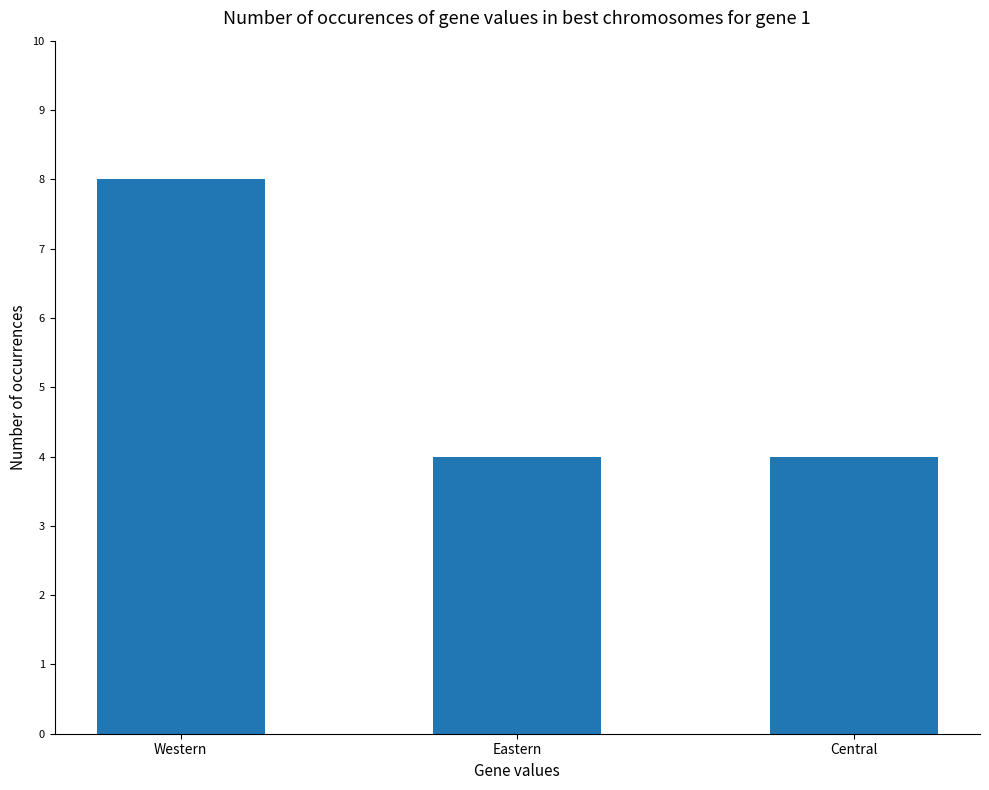

The chart shows a value of 2 at Eastern. True or false?

False